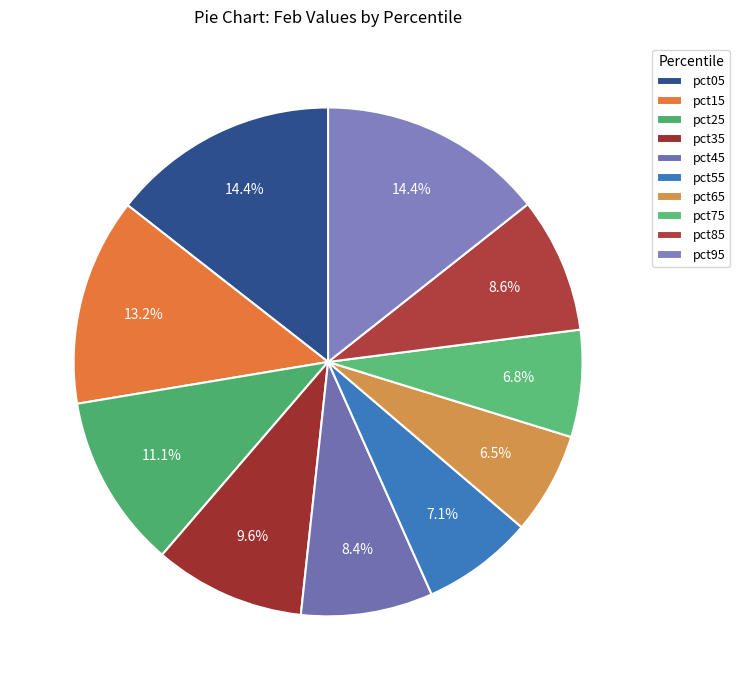

What percentage do pct45 and pct05 together represent?

22.8%